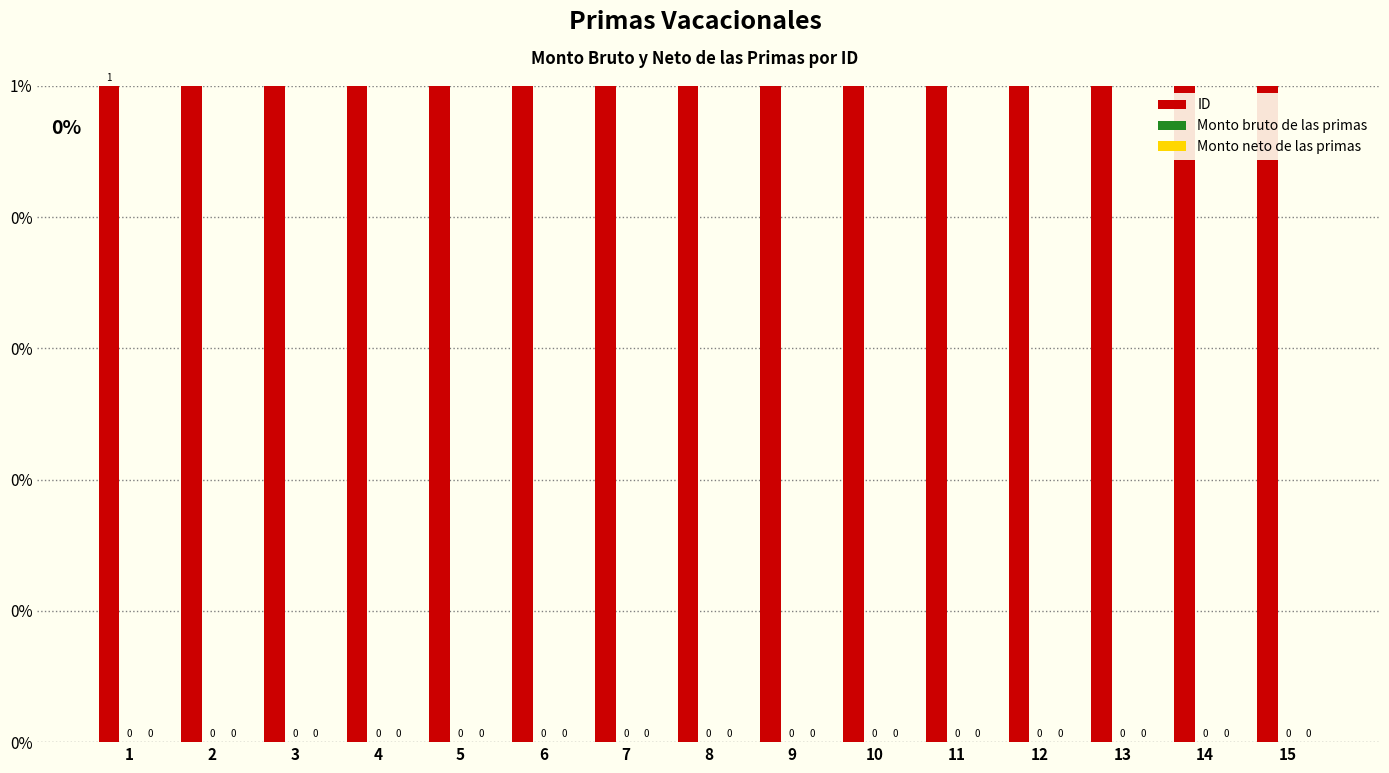

What is the highest value of the ID series?

15